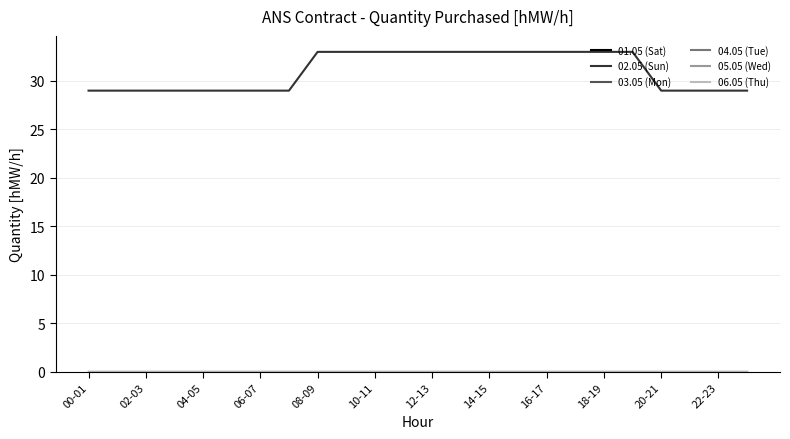

Does the chart display data point markers on the line(s)?

No